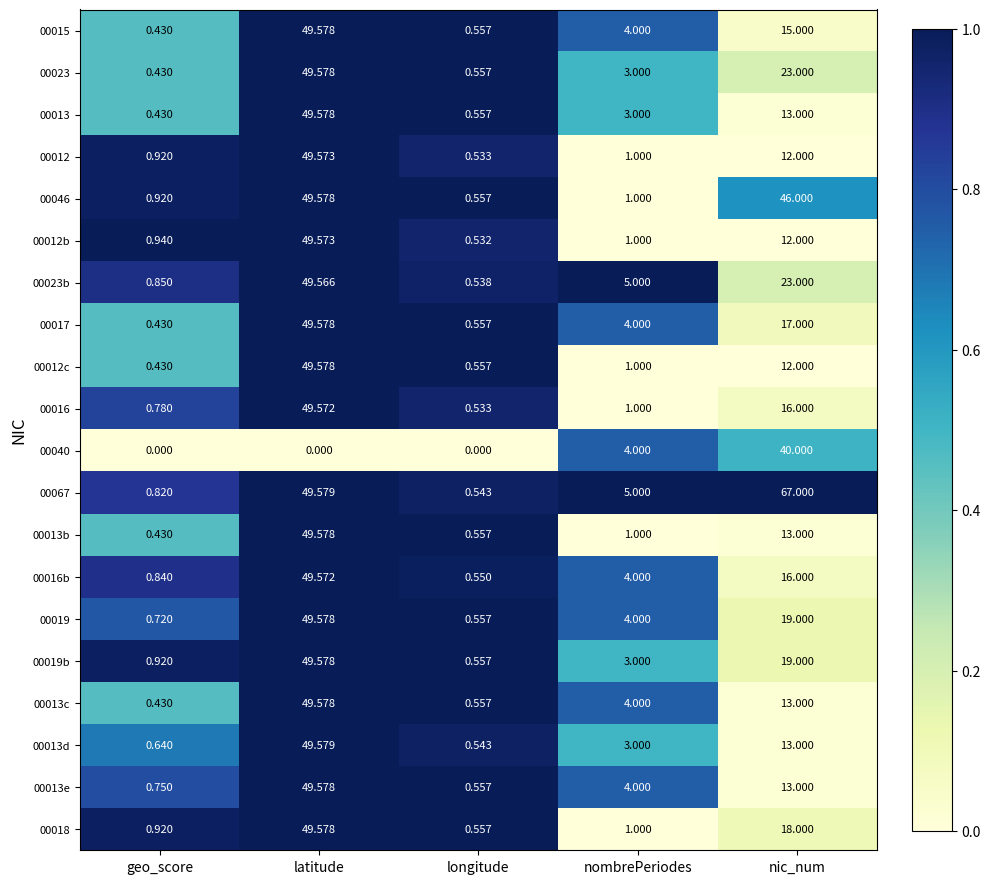

Rank the categories by 00018 value from highest to lowest.

latitude, nic_num, nombrePeriodes, geo_score, longitude